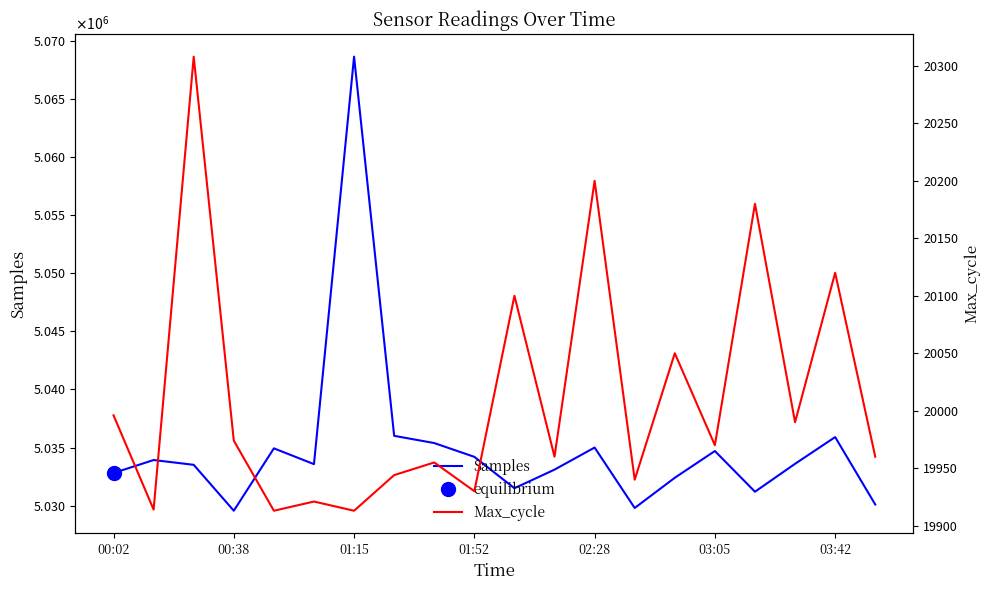

Is the value of Max_cycle at 01:52 greater than the value of Samples at 01:15?

No